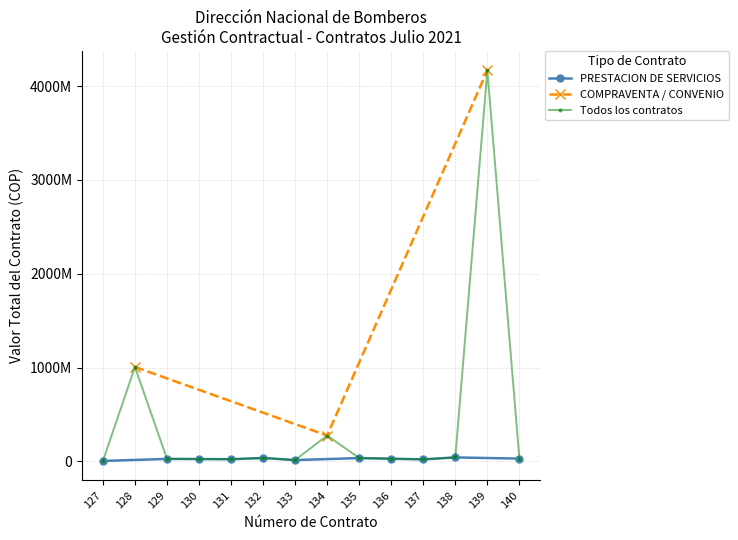

The chart shows a value of 17551706 at 140. True or false?

False